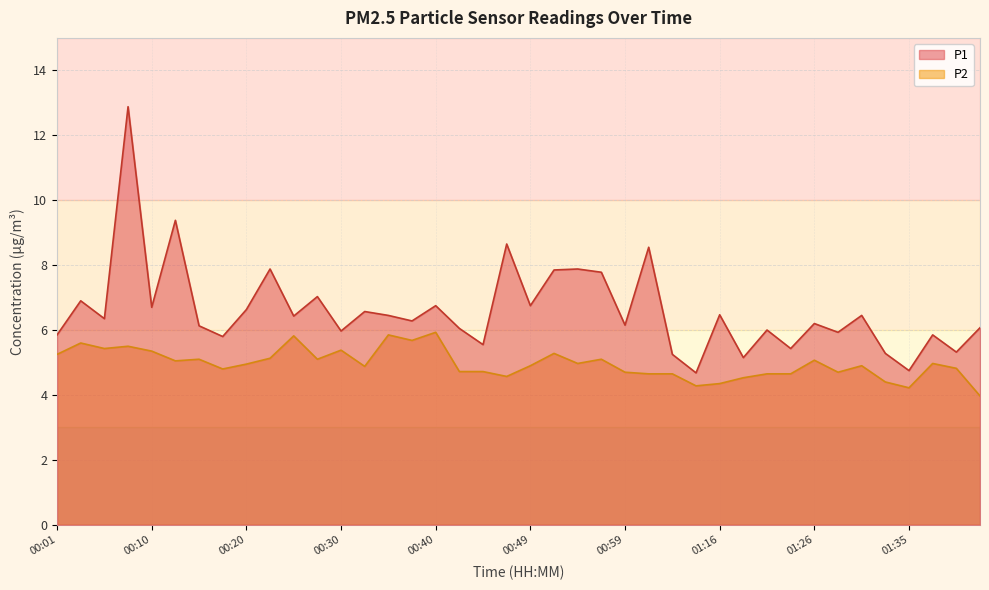

How many values in the P2 series are below 4?

1